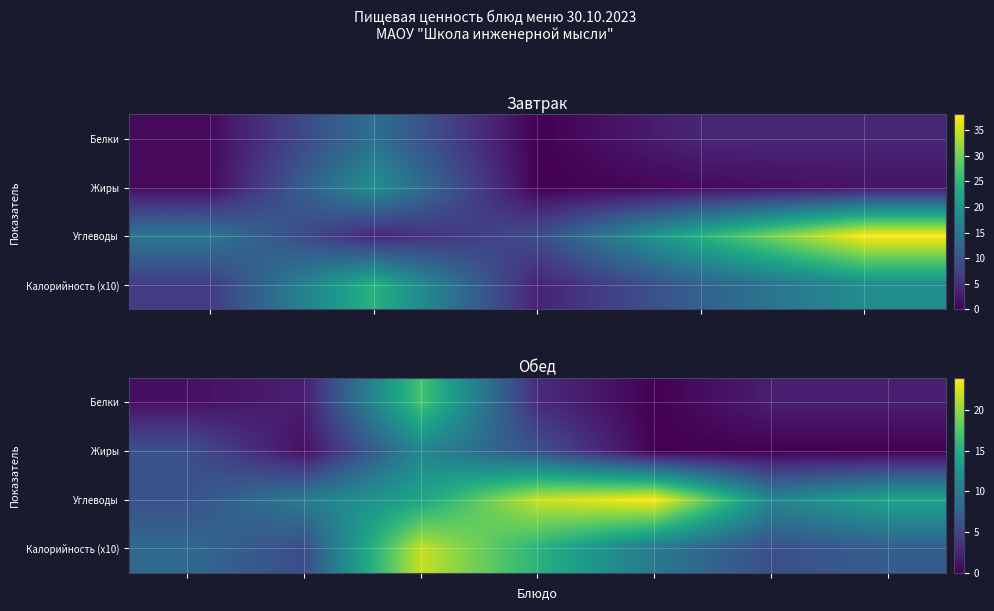

List the series in order of their peak value, lowest first.

Жиры, Белки, Калорийность (x10), Углеводы